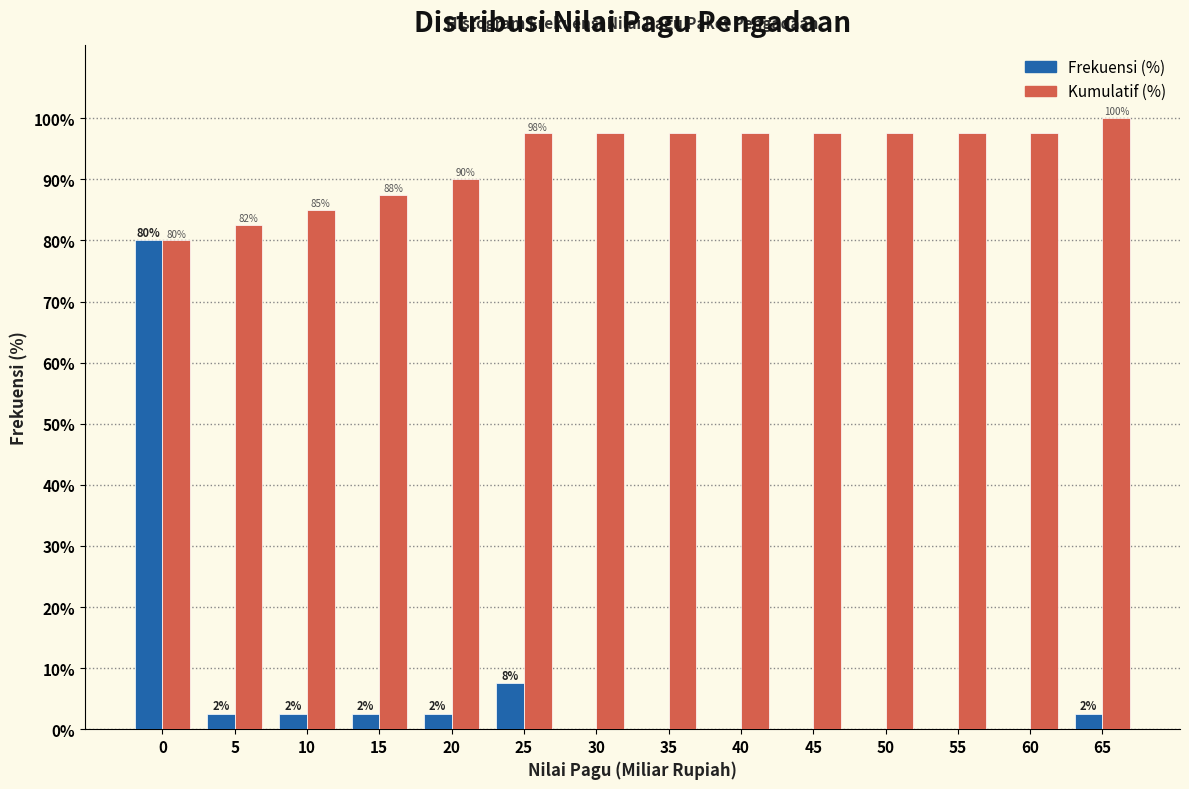

How many groups of bars are there?

14